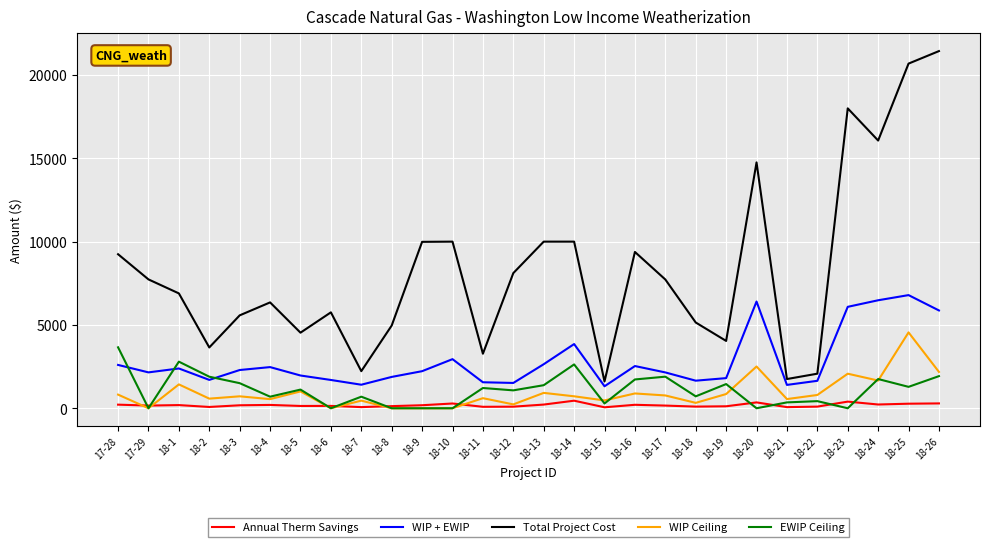

Which series changed the most between 18-17 and 18-23?

Total Project Cost